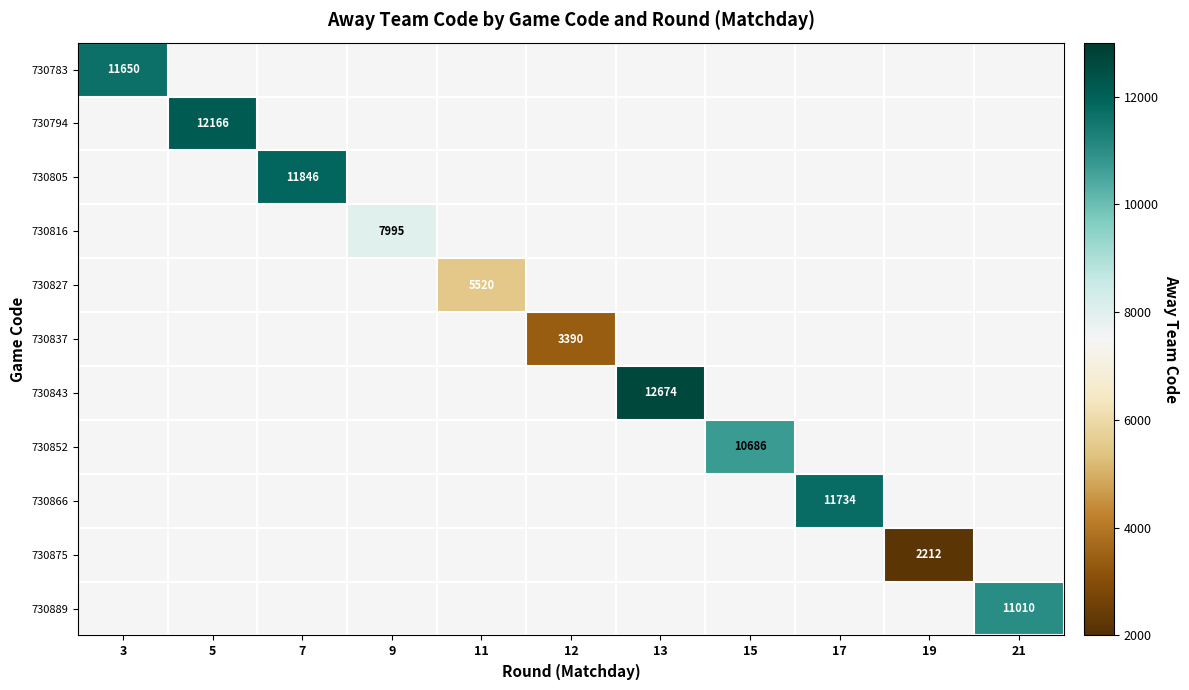

What is the smallest value displayed?

2212.0